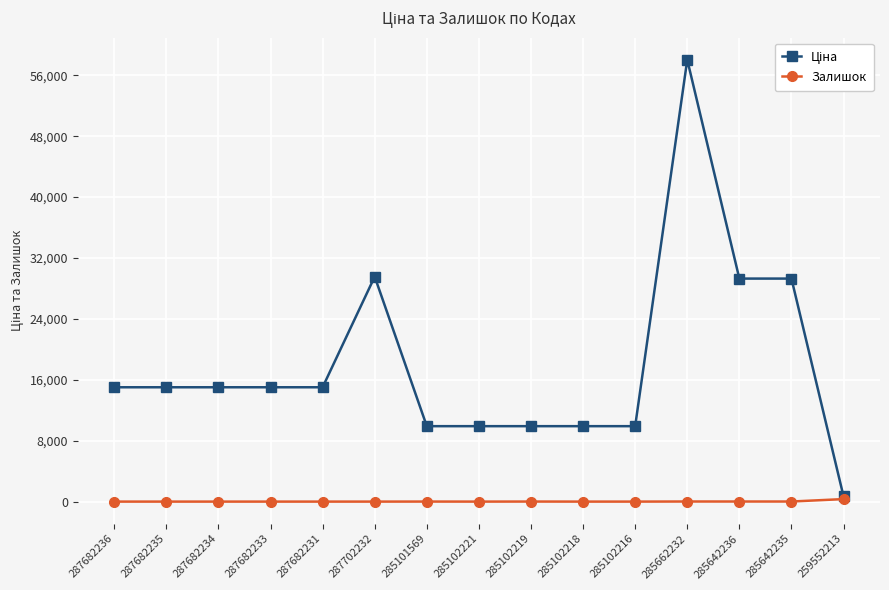

What is the average value of the Залишок series?

25.2